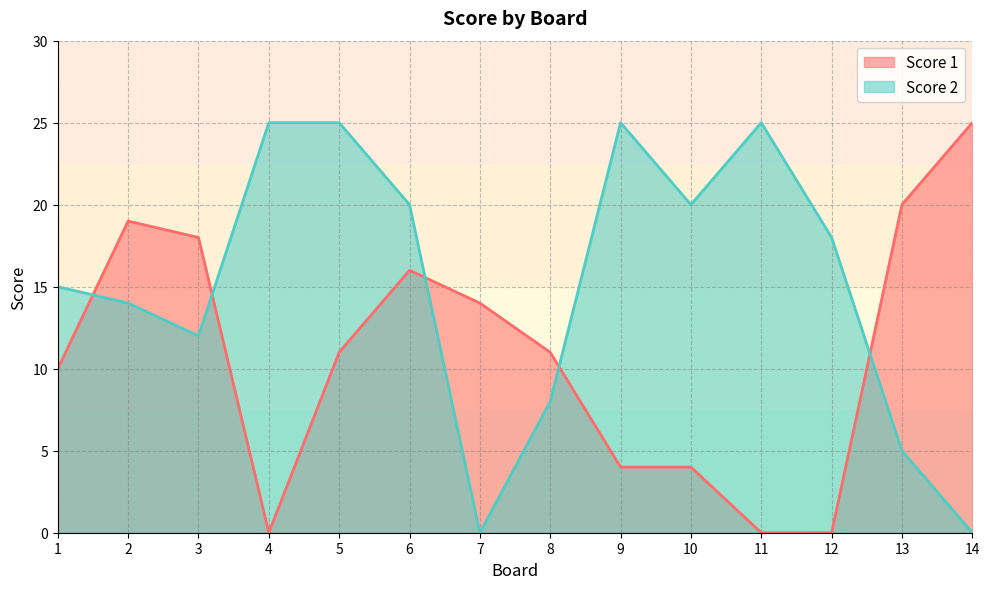

How many data points does each series have?

14